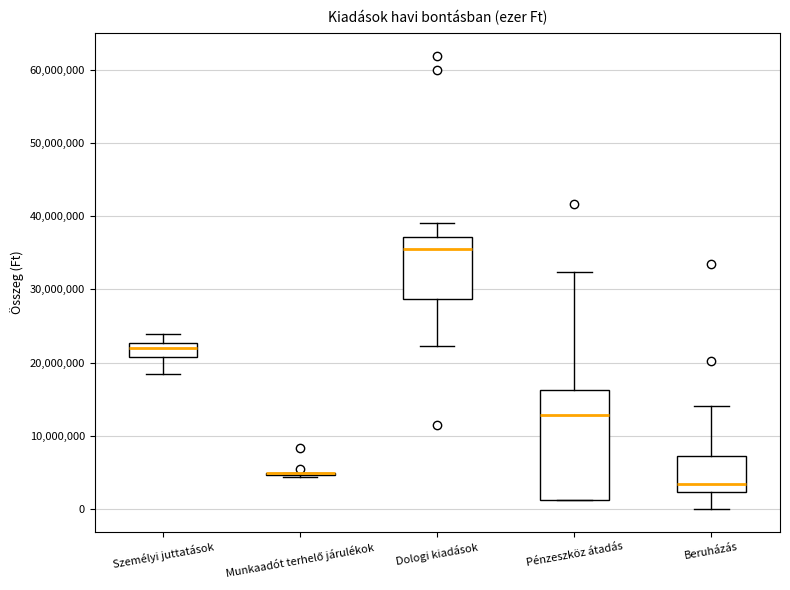

Reading left to right, read every box against the y-axis: the position of its median line, the range the box covers, and the ends of its whiskers. The values are not printed on the chart, so give them approximately, as read against the axis.

Személyi juttatások: median 22000000, box 21000000 to 23000000, whiskers 18000000 to 24000000
Munkaadót terhelő járulékok: box collapsed to a line at 5000000, whiskers 4000000 to 5000000
Dologi kiadások: median 36000000, box 29000000 to 37000000, whiskers 22000000 to 39000000
Pénzeszköz átadás: median 13000000, box 1000000 to 16000000, whiskers 1000000 to 32000000
Beruházás: median 3000000, box 2000000 to 7000000, whiskers 0 to 14000000